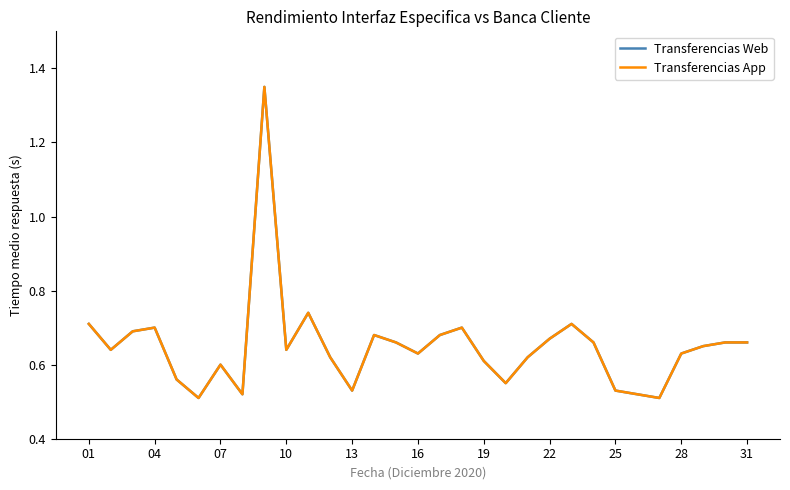

Rank the series by their maximum value, from lowest to highest.

Transferencias Web, Transferencias App